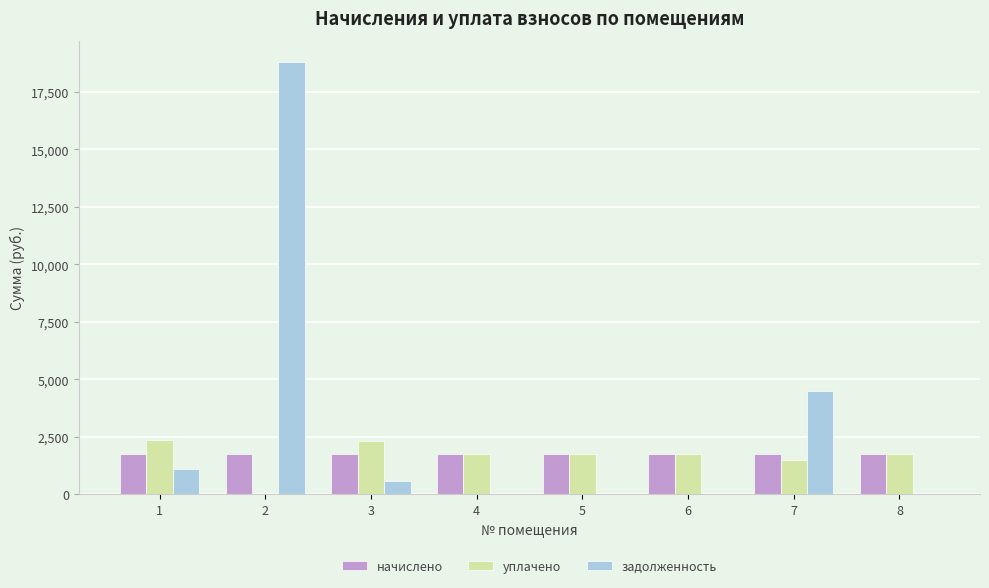

What is the highest value of the начислено series?

1770.7